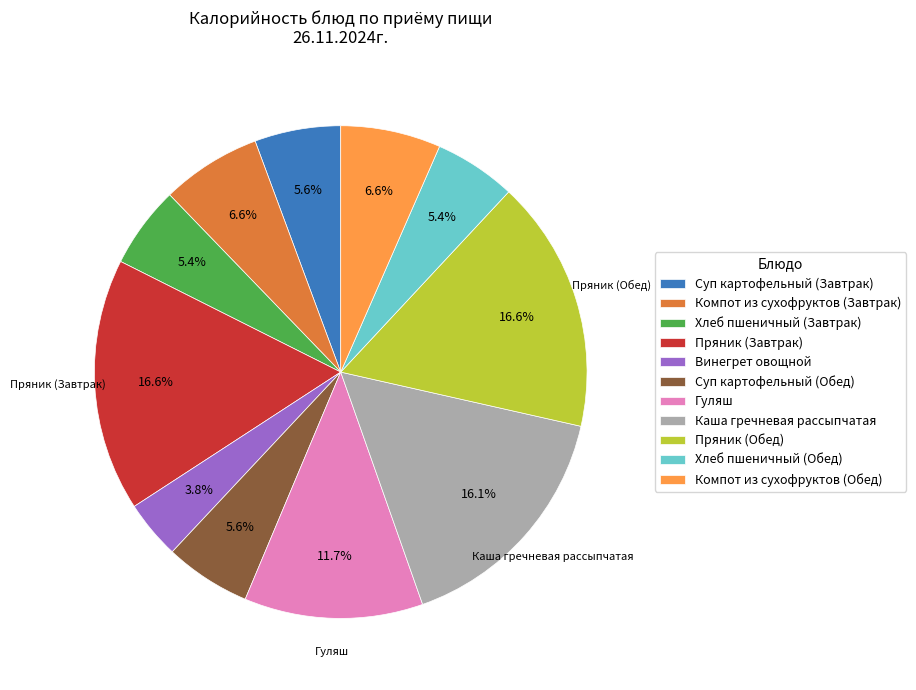

To the nearest percent, what portion does Хлеб пшеничный (Завтрак) represent?

5%